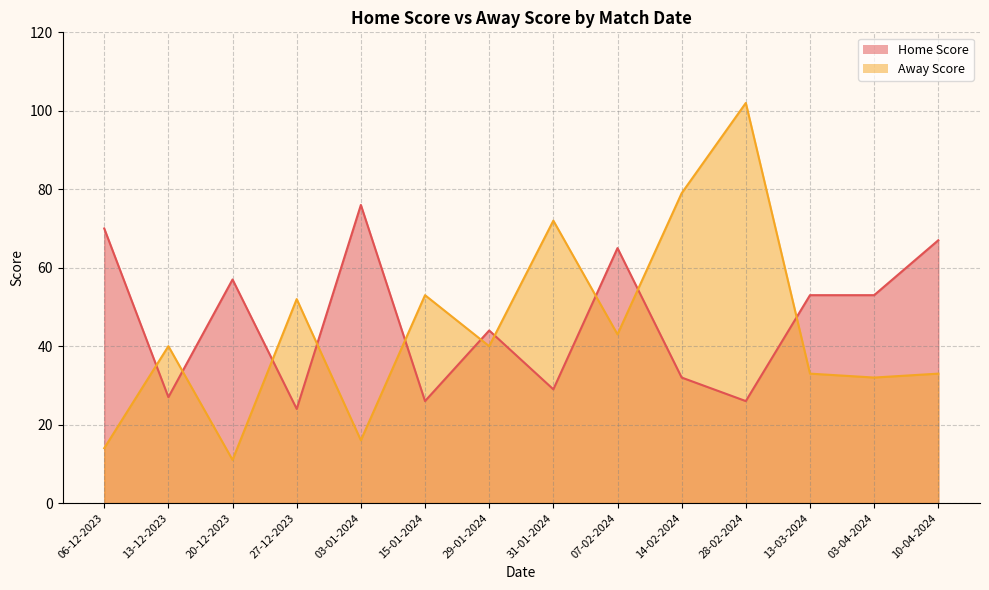

What is the label of the 14th point from the right?

06-12-2023